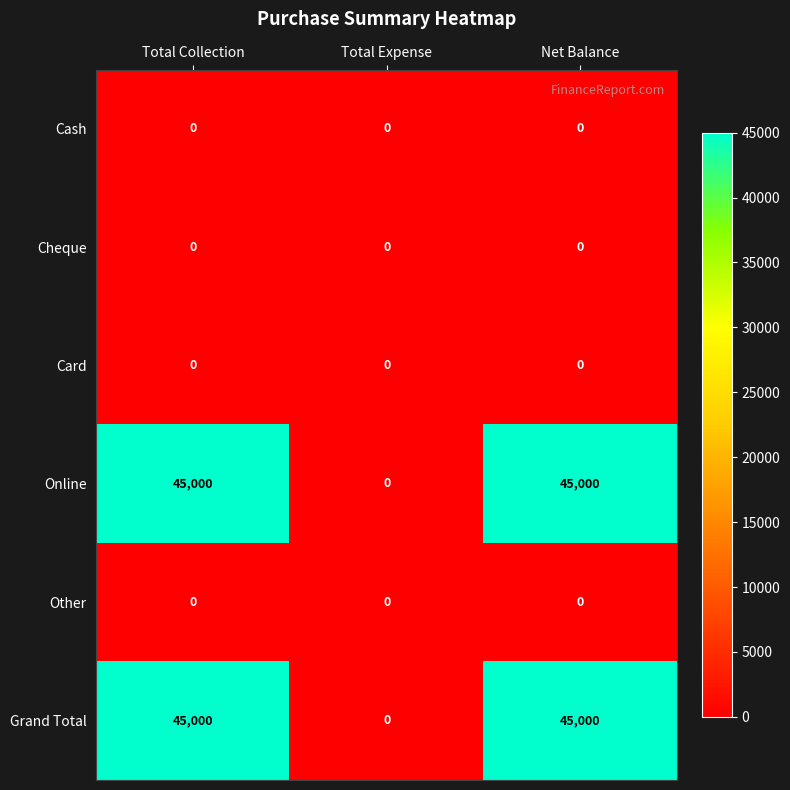

What is the difference between the highest and lowest values at Net Balance?

45000